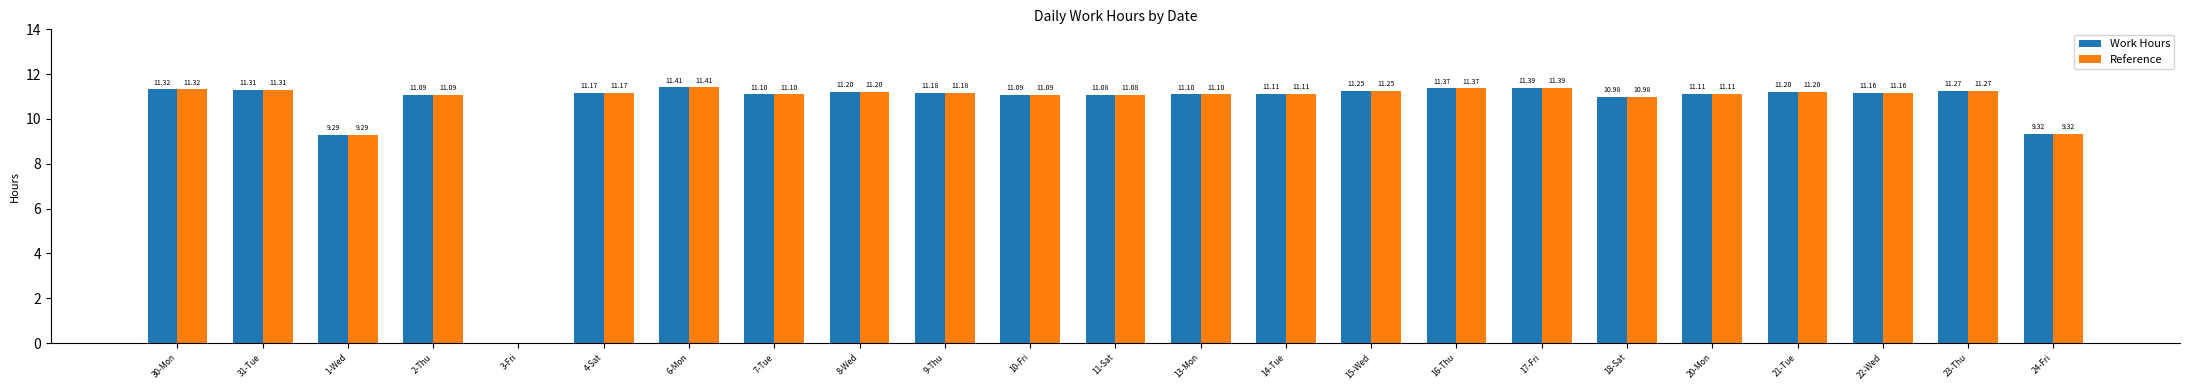

What is the sum of all Reference values?

242.5